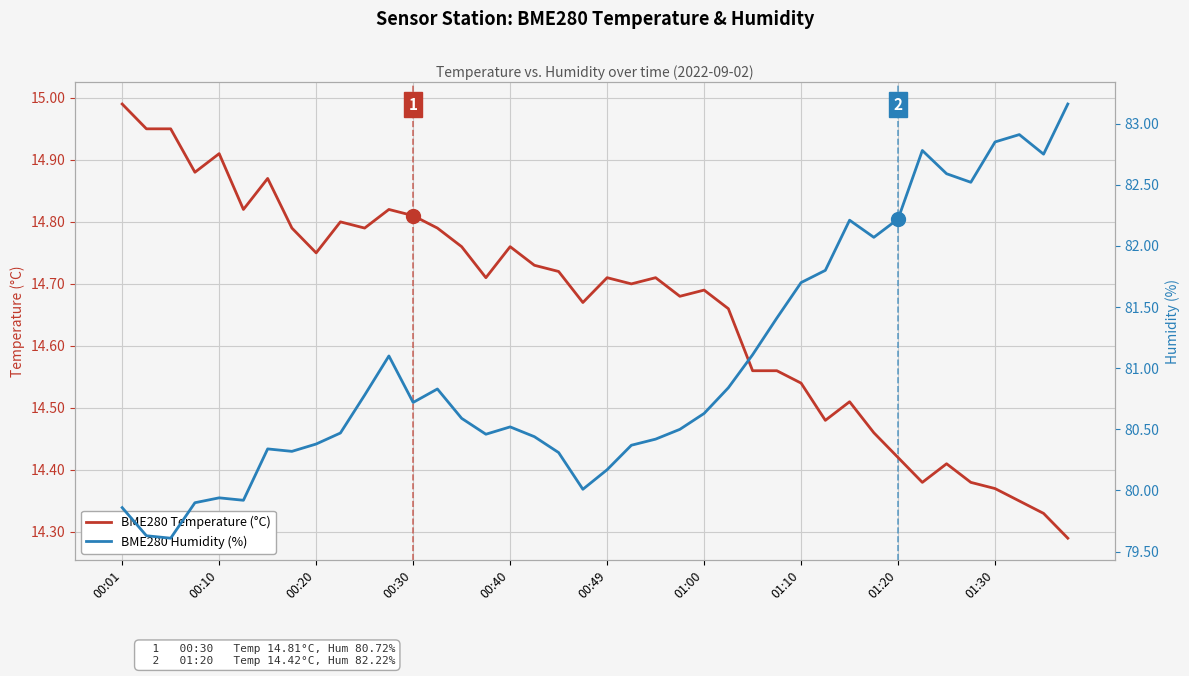

What is the difference between the BME280 Temperature (°C) values at 22 and 00:40?

0.2